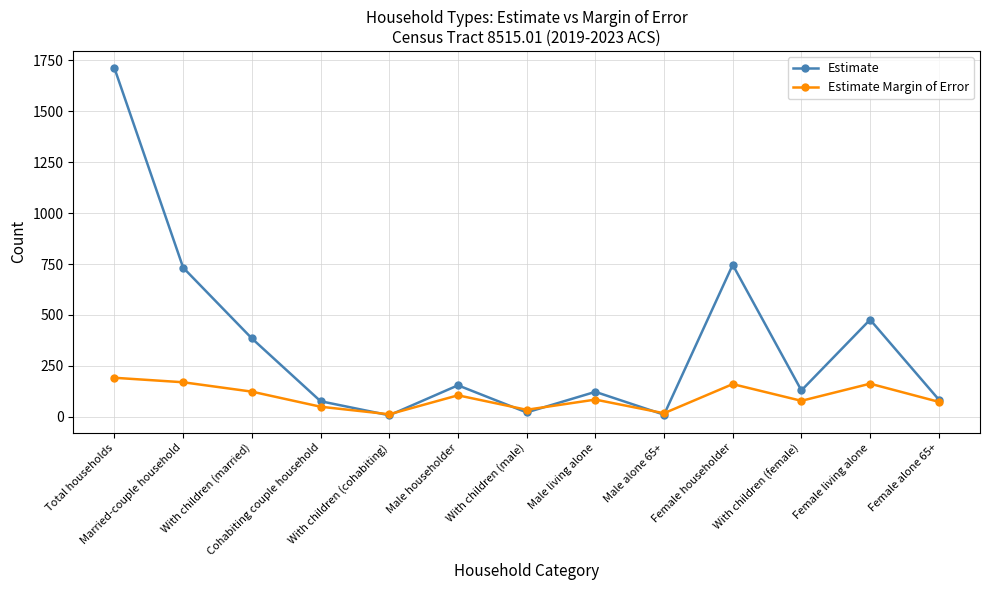

True or false: Estimate has more than 0 points higher than both neighbors.

True